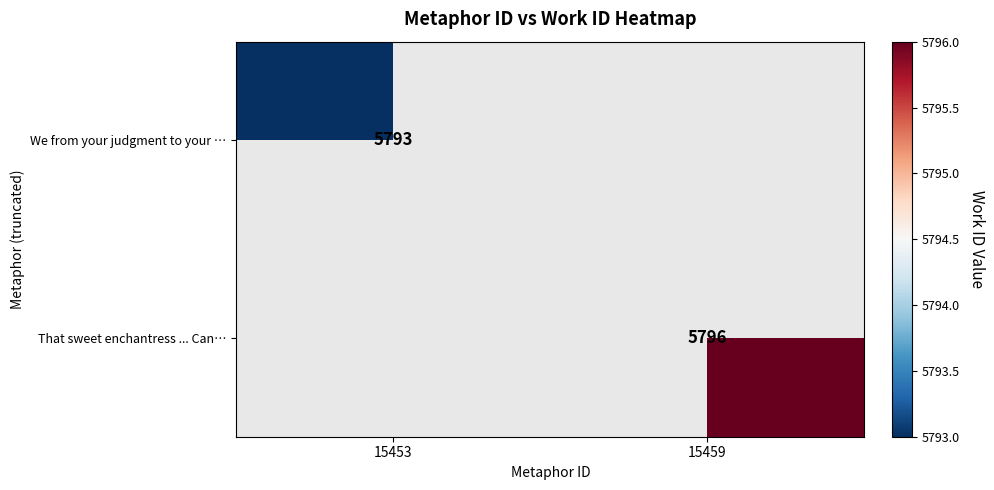

Is it true that We from your judgment to your … equals 5793 at 15453?

True